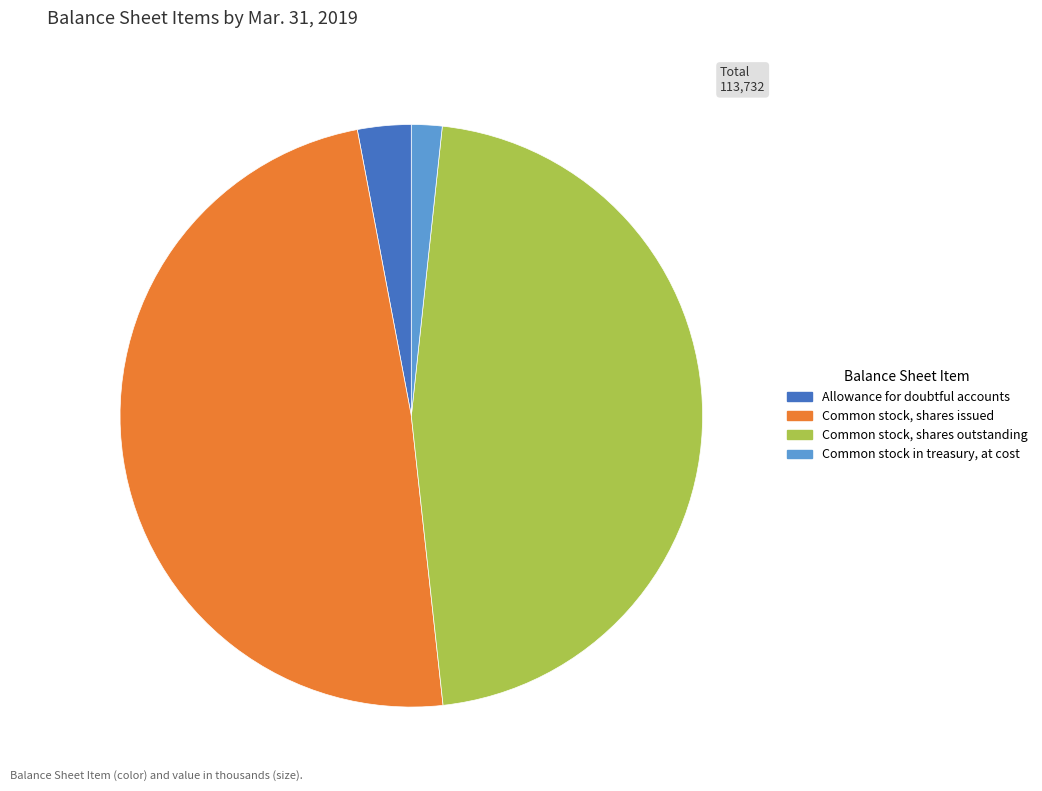

Is it true that Common stock, shares issued is 55% of the pie?

False